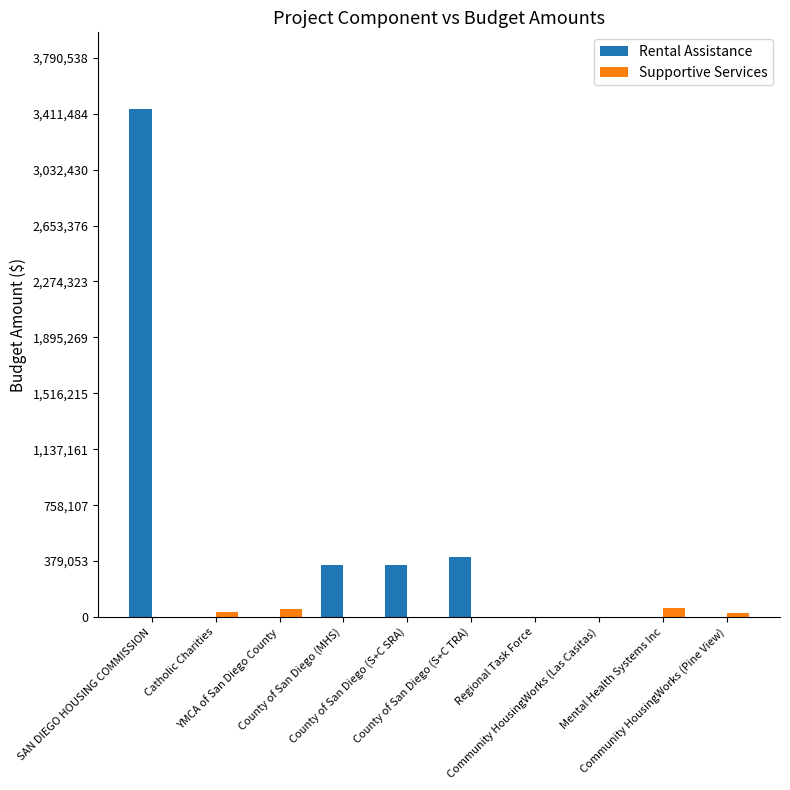

Which series has the largest total across all categories?

Rental Assistance